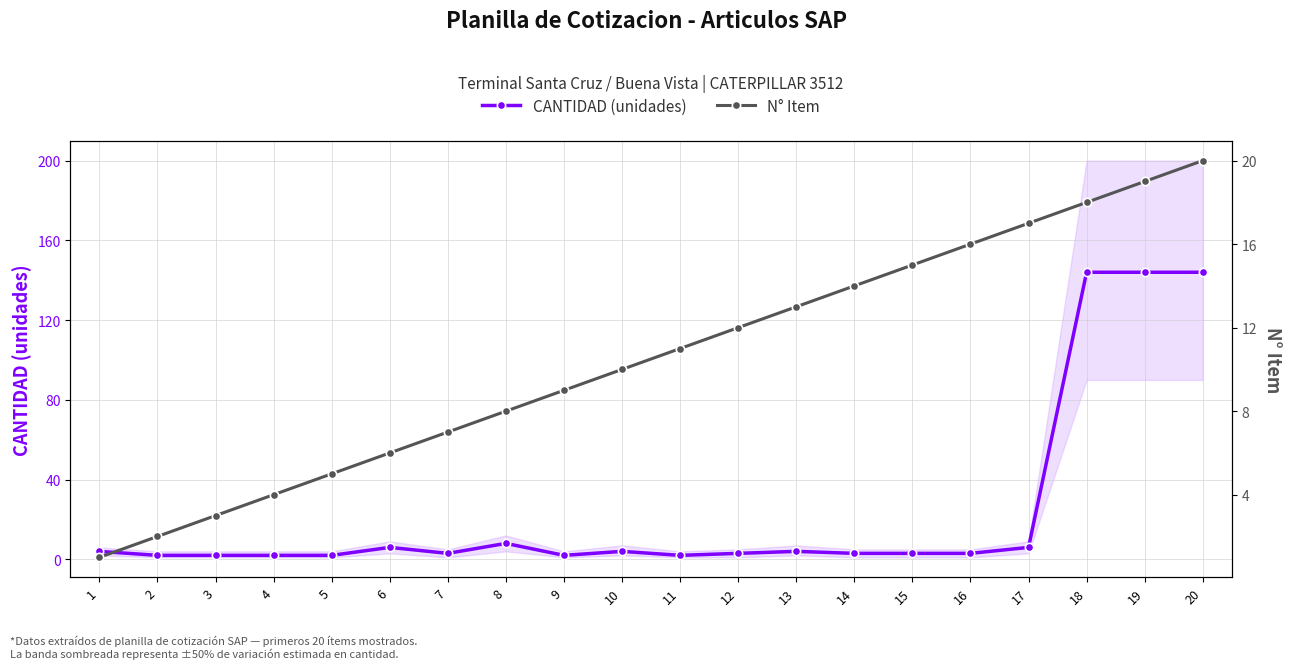

Reading left to right, list all the values displayed in this chart.

CANTIDAD (unidades): 4	2	2	2	2	6	3	8	2	4	2	3	4	3	3	3	6	144	144	144
N° Item: 1	2	3	4	5	6	7	8	9	10	11	12	13	14	15	16	17	18	19	20